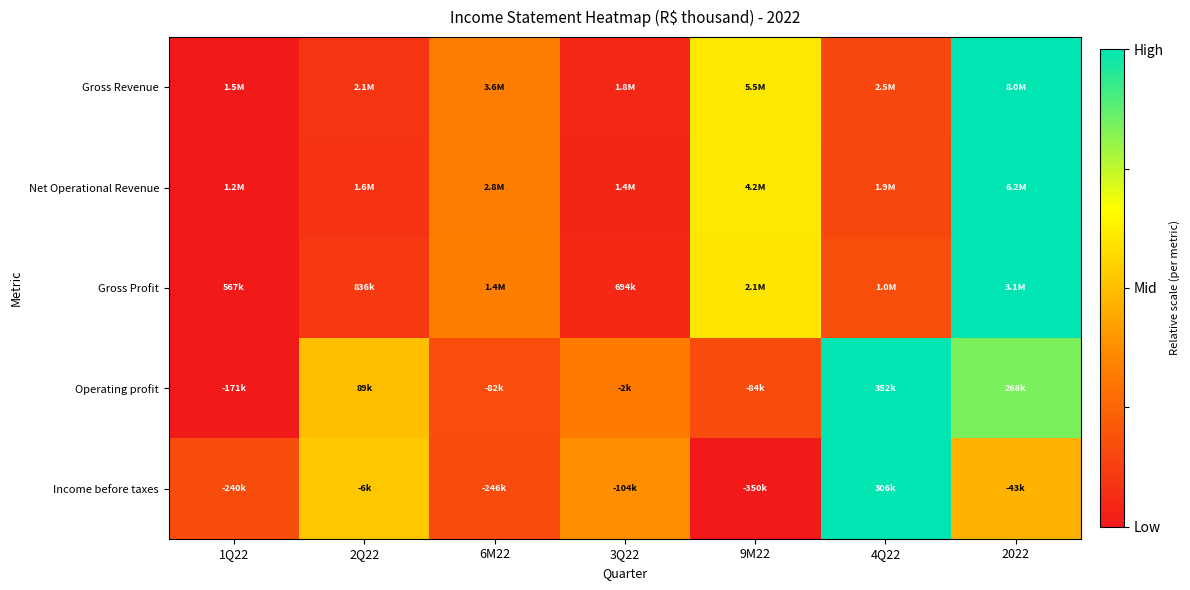

Between 4Q22 and 2Q22, which is larger?

4Q22